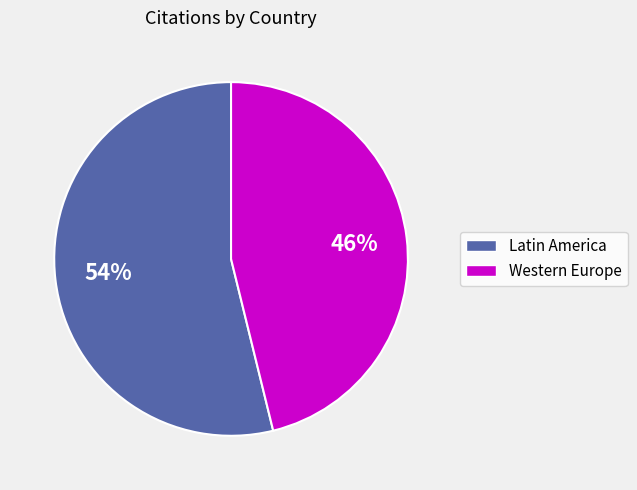

To the nearest percent, what is the difference between the largest and smallest slice percentages?

8%